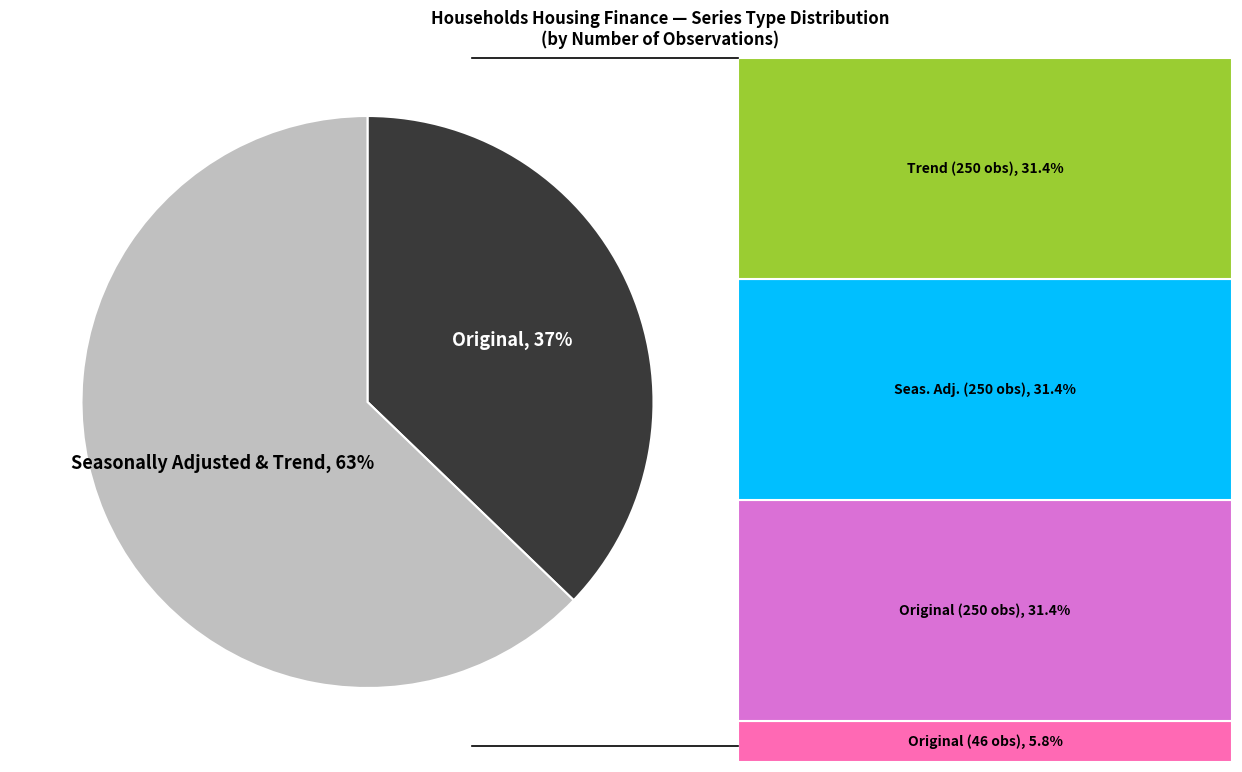

To the nearest percent, what is the difference between the largest and smallest slice percentages?

26%